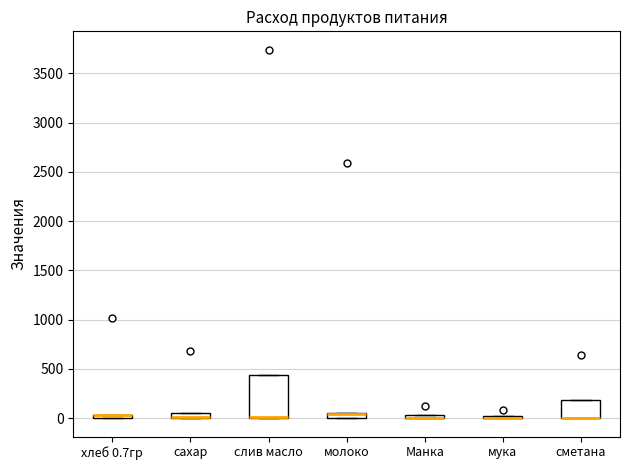

Comparing the boxes themselves (not the whiskers), which one is the tallest?

слив масло